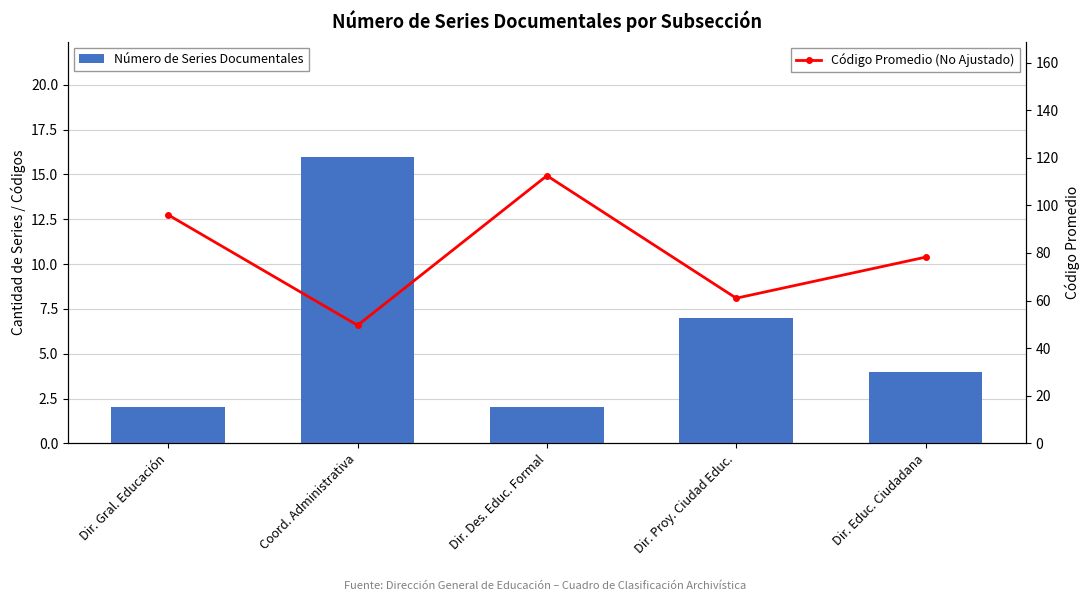

What is the maximum value for Número de Series Documentales?

16.0